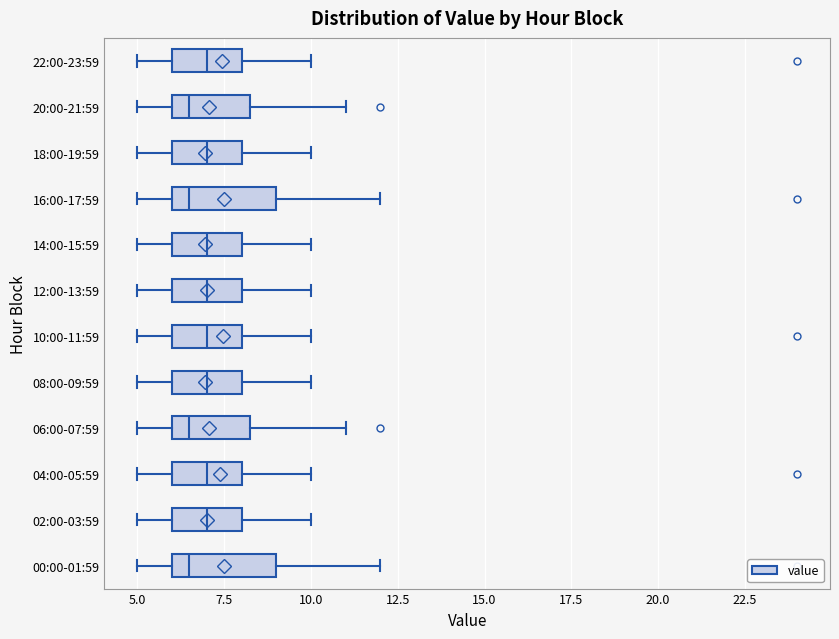

Reading bottom to top, read every box against the x-axis: the position of its median line, the range the box covers, and the ends of its whiskers. The values are not printed on the chart, so give them approximately, as read against the axis.

00:00-01:59: median 6.5, box 6.0 to 9.0, whiskers 5.0 to 12.0
02:00-03:59: median 7.0, box 6.0 to 8.0, whiskers 5.0 to 10.0
04:00-05:59: median 7.0, box 6.0 to 8.0, whiskers 5.0 to 10.0
06:00-07:59: median 6.5, box 6.0 to 8.5, whiskers 5.0 to 11.0
08:00-09:59: median 7.0, box 6.0 to 8.0, whiskers 5.0 to 10.0
10:00-11:59: median 7.0, box 6.0 to 8.0, whiskers 5.0 to 10.0
12:00-13:59: median 7.0, box 6.0 to 8.0, whiskers 5.0 to 10.0
14:00-15:59: median 7.0, box 6.0 to 8.0, whiskers 5.0 to 10.0
16:00-17:59: median 6.5, box 6.0 to 9.0, whiskers 5.0 to 12.0
18:00-19:59: median 7.0, box 6.0 to 8.0, whiskers 5.0 to 10.0
20:00-21:59: median 6.5, box 6.0 to 8.5, whiskers 5.0 to 11.0
22:00-23:59: median 7.0, box 6.0 to 8.0, whiskers 5.0 to 10.0